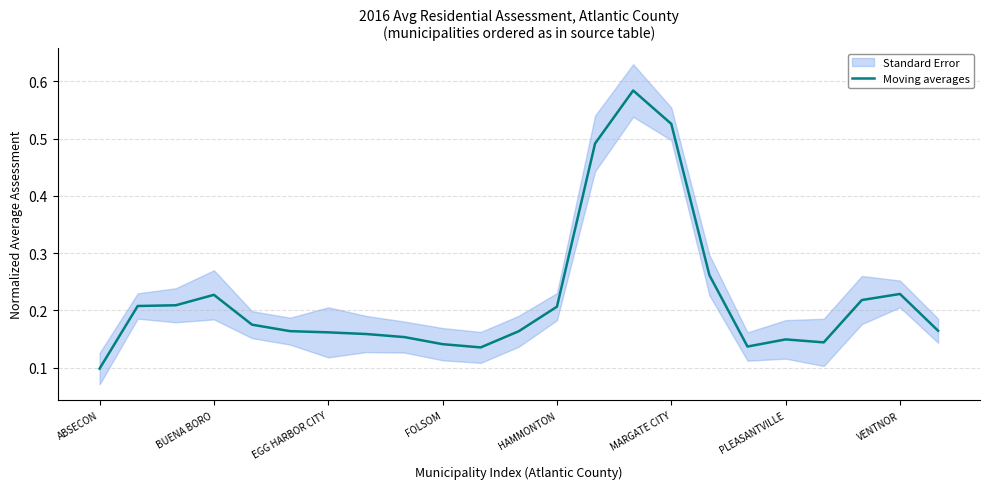

Between 16 and 9, which is larger?

16